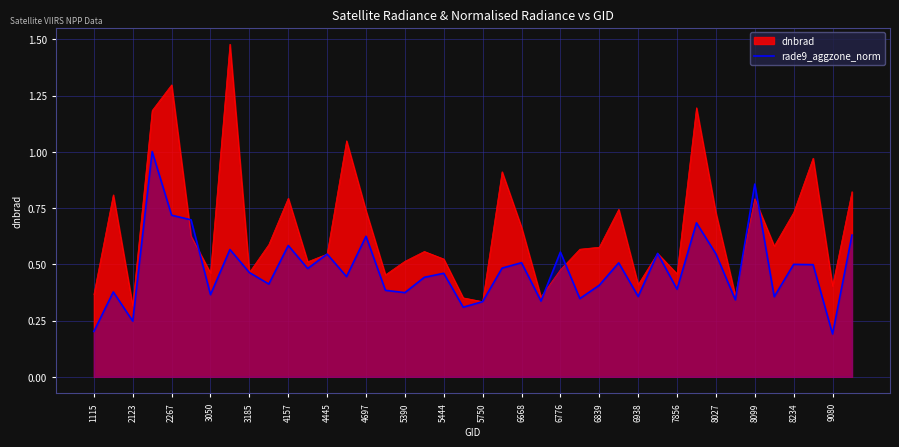

Which series has the widest spread of values?

dnbrad